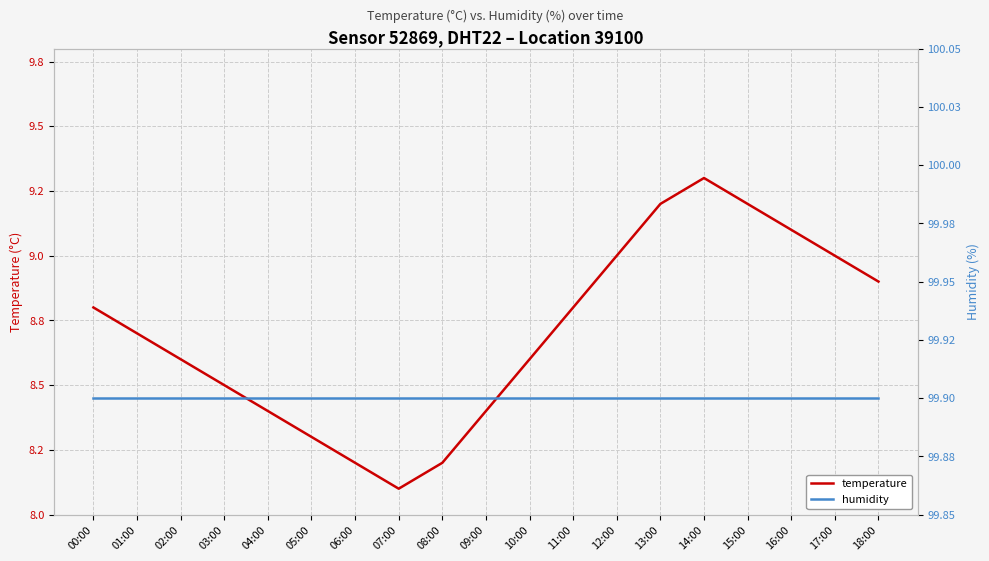

At which label does humidity reach its minimum?

00:00